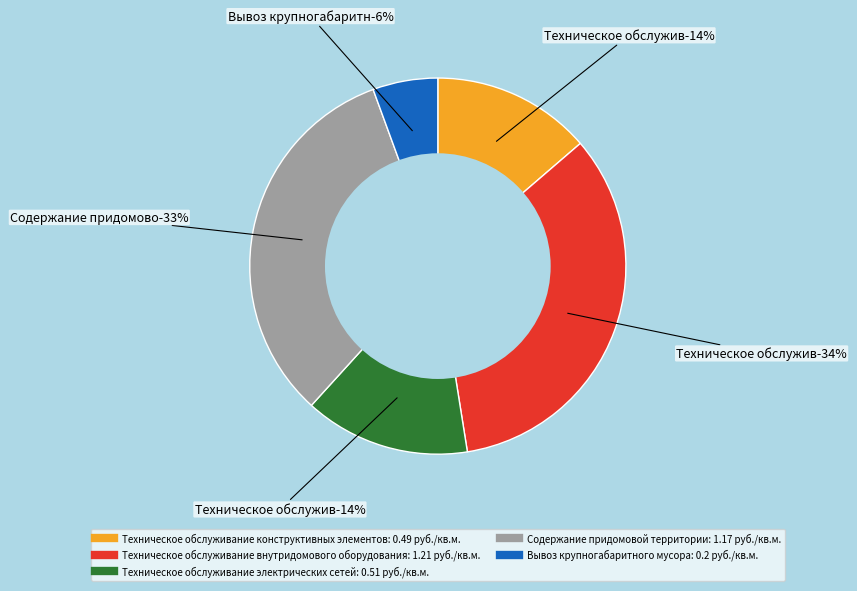

Rank the categories by value from highest to lowest.

Техническое обслуживание внутридомового оборудования, Содержание придомовой территории, Техническое обслуживание электрических сетей, Техническое обслуживание конструктивных элементов, Вывоз крупногабаритного мусора